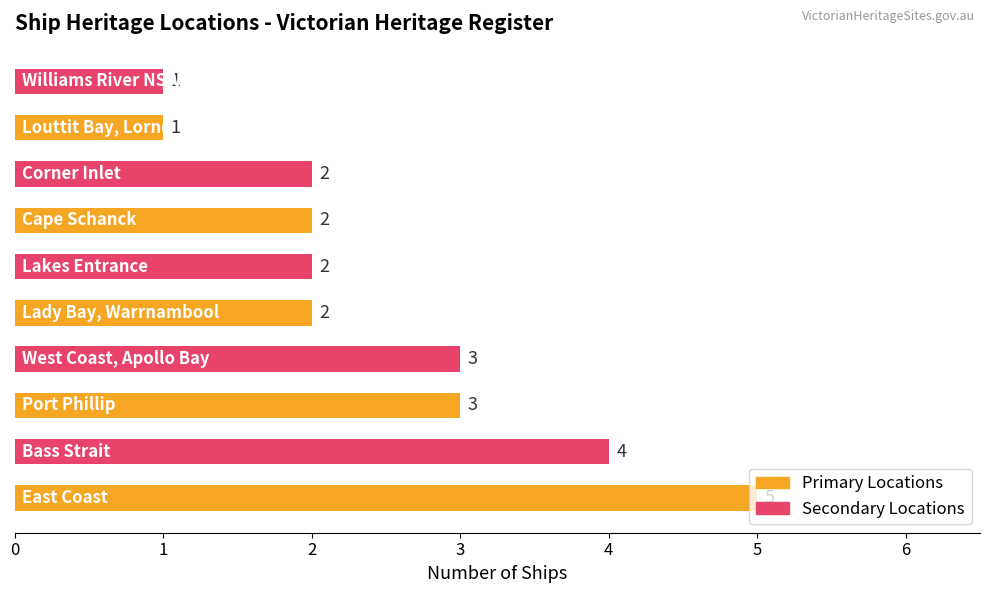

What is the difference between the second highest and second lowest values?

3